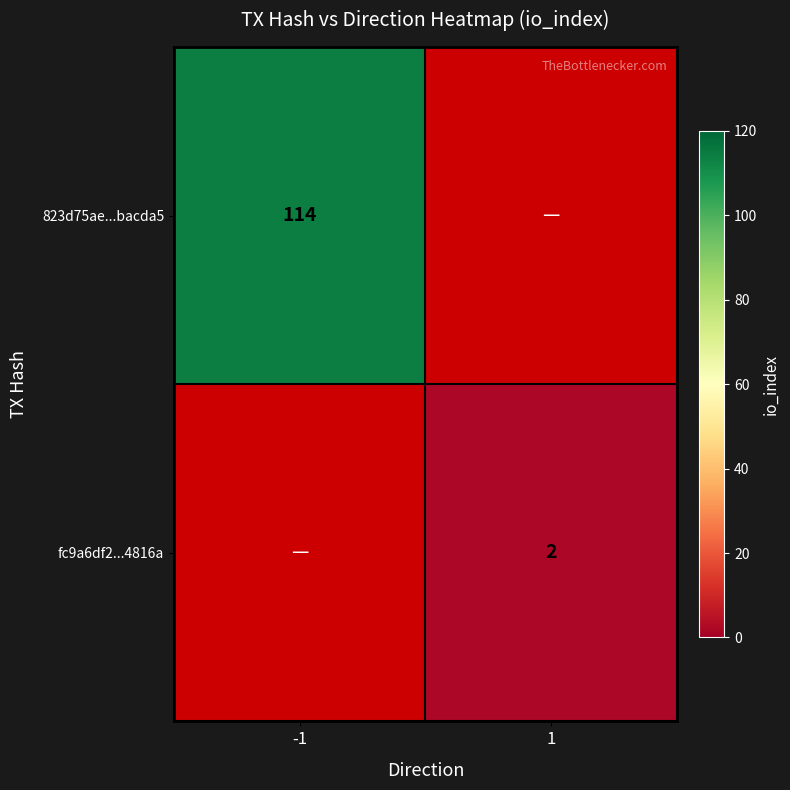

The value of 823d75ae...bacda5 at -1 is 114. True or false?

True